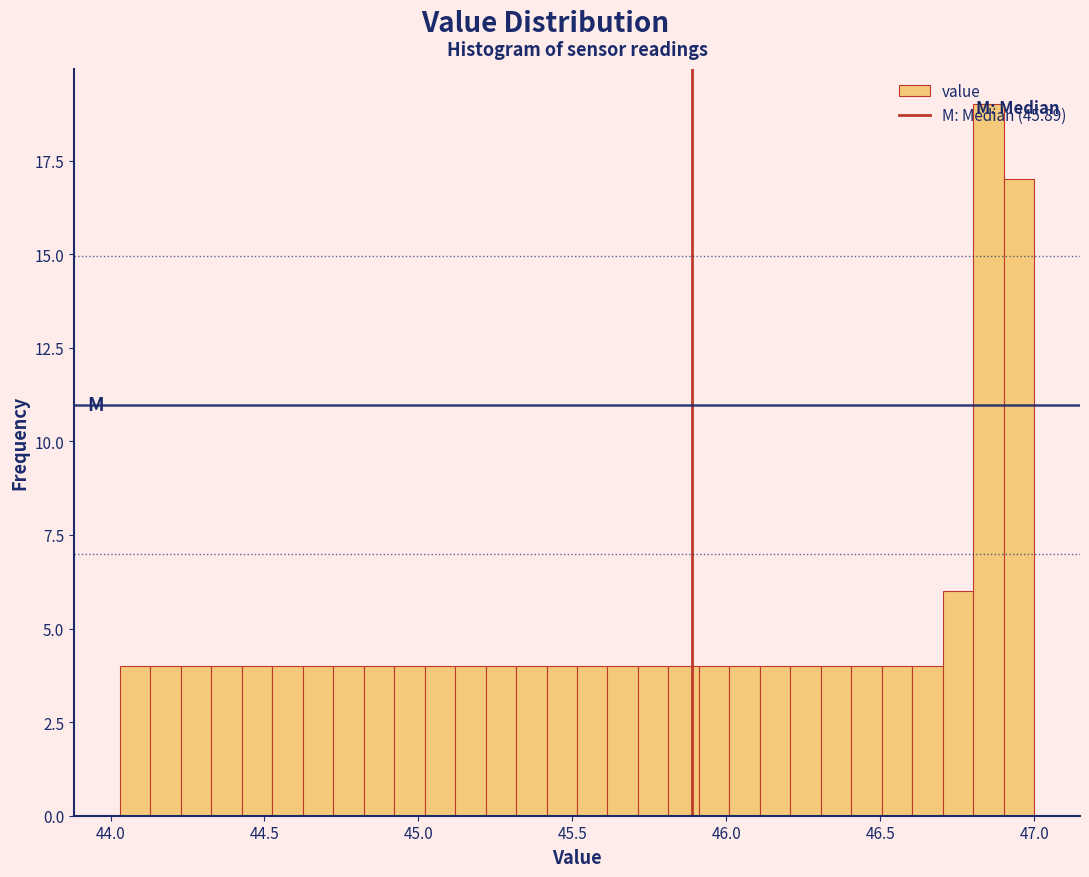

Read against the x-axis, roughly where is the centre of the tallest bar?

46.85